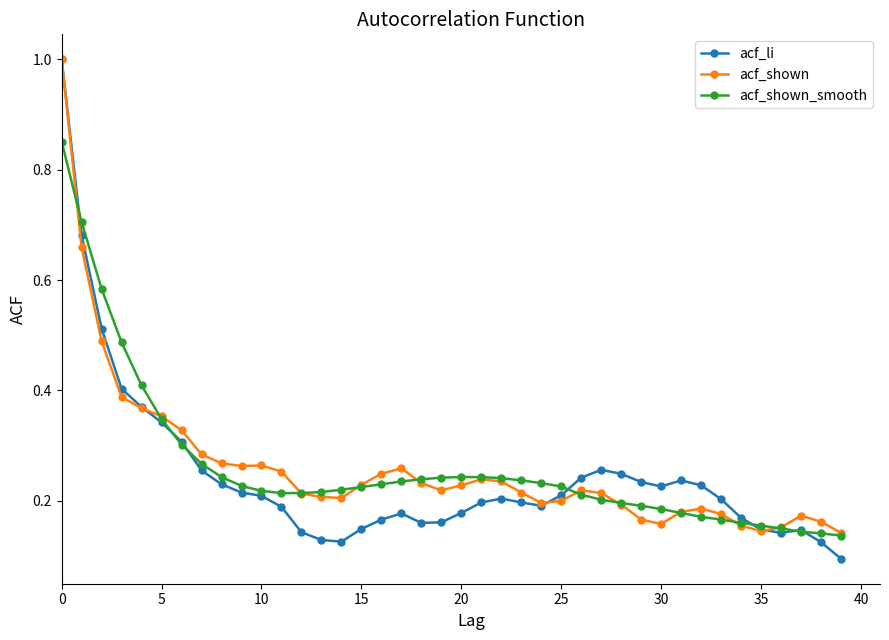

Which series has the largest range (max minus min)?

acf_li